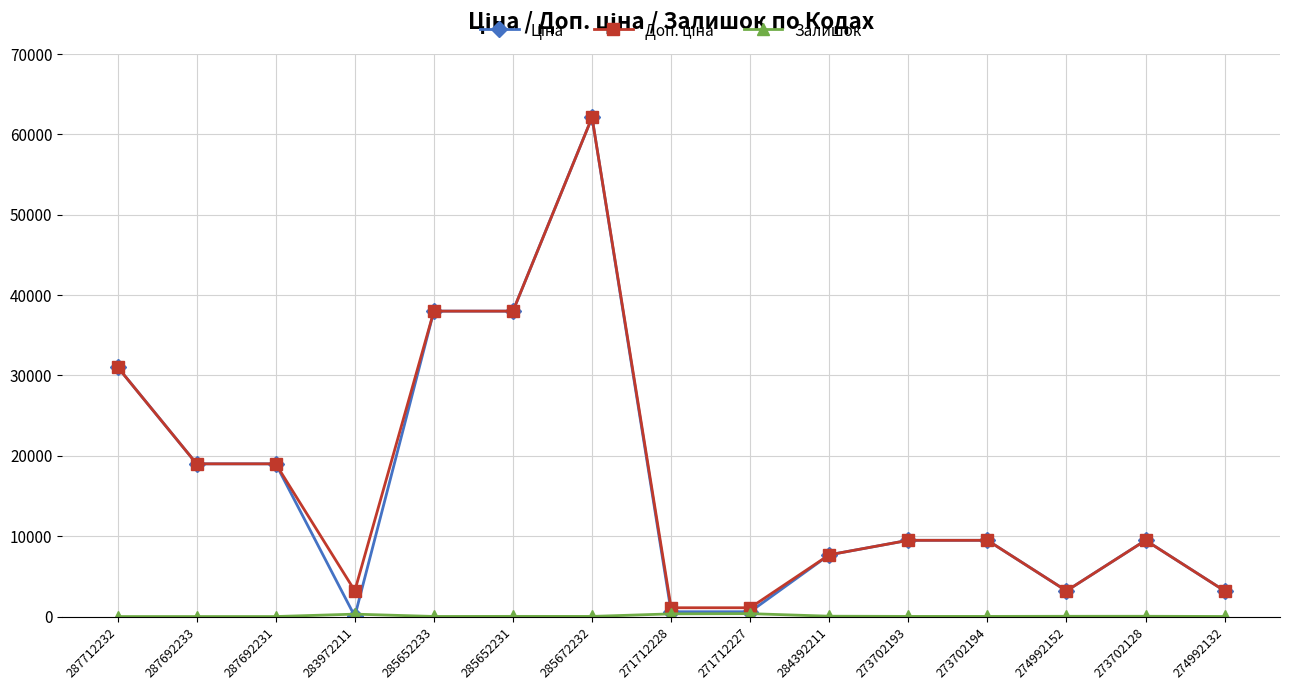

Which category has the highest value across all series?

285672232